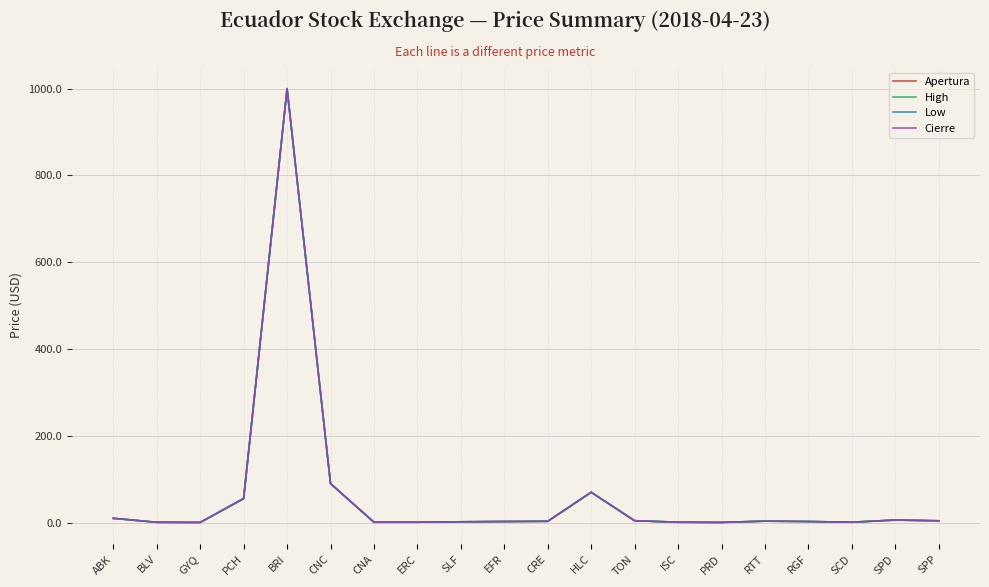

What is the sum of the Cierre values at CNC and HLC?

160.0